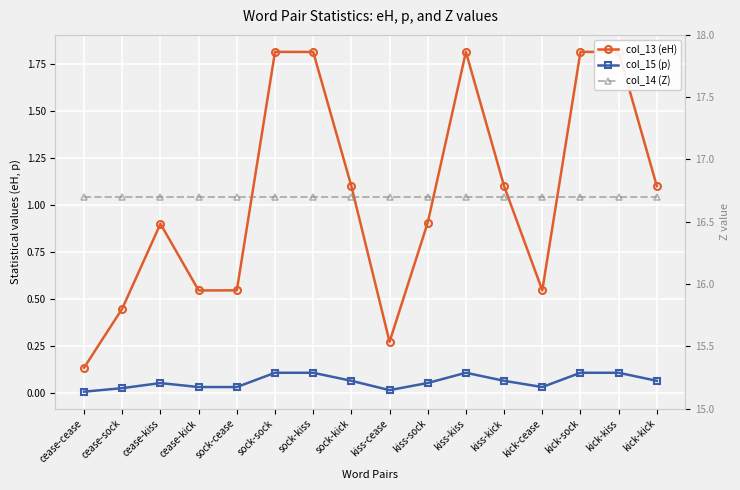

Which series has the widest spread of values?

col_13 (eH)